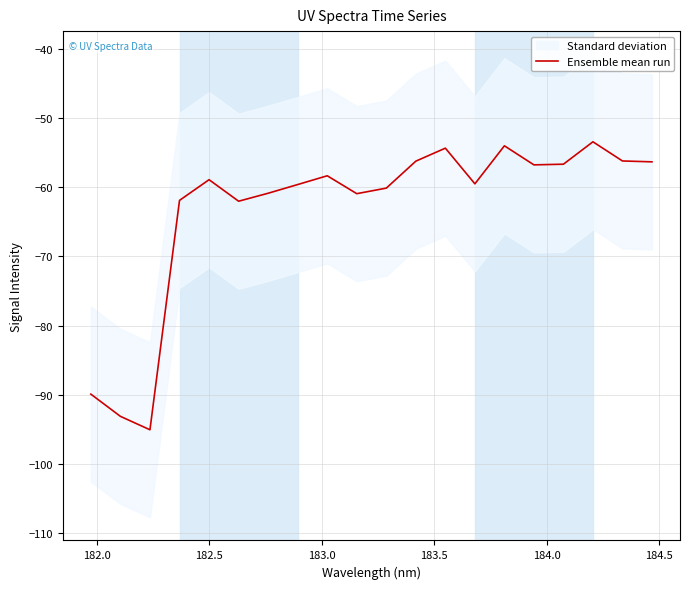

Does the chart have visible grid lines?

Yes